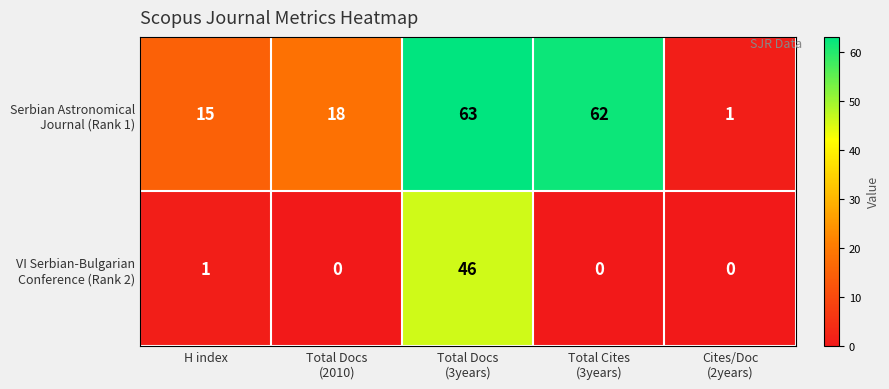

What is the spread (max minus min) of values at H index?

14